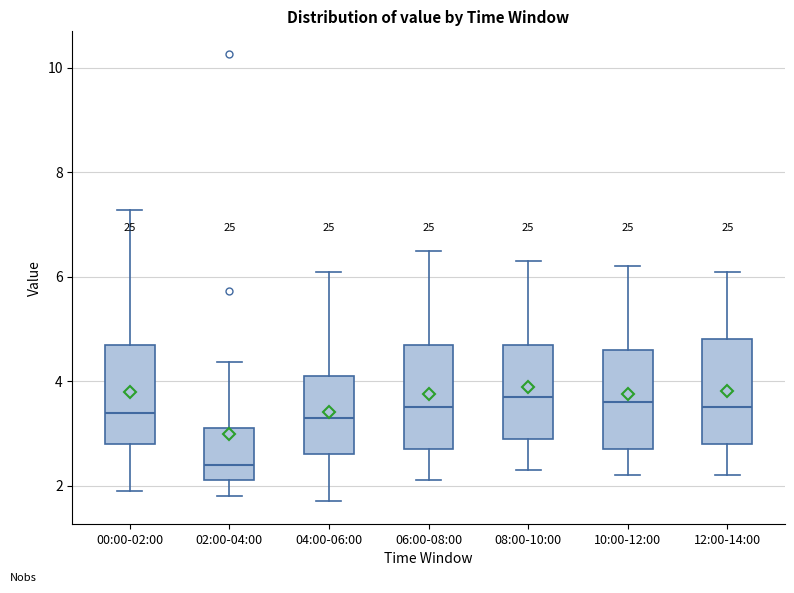

Reading left to right, transcribe this box plot: for each box, give where its median line is, the range the box spans, and where its two whiskers end, as read against the y-axis. The values are not printed on the chart, so give them approximately, as read against the axis.

00:00-02:00: median 3.4, box 2.8 to 4.8, whiskers 2.0 to 7.2
02:00-04:00: median 2.4, box 2.2 to 3.2, whiskers 1.8 to 4.4
04:00-06:00: median 3.4, box 2.6 to 4.2, whiskers 1.8 to 6.2
06:00-08:00: median 3.6, box 2.8 to 4.8, whiskers 2.2 to 6.6
08:00-10:00: median 3.8, box 3.0 to 4.8, whiskers 2.4 to 6.4
10:00-12:00: median 3.6, box 2.8 to 4.6, whiskers 2.2 to 6.2
12:00-14:00: median 3.6, box 2.8 to 4.8, whiskers 2.2 to 6.2